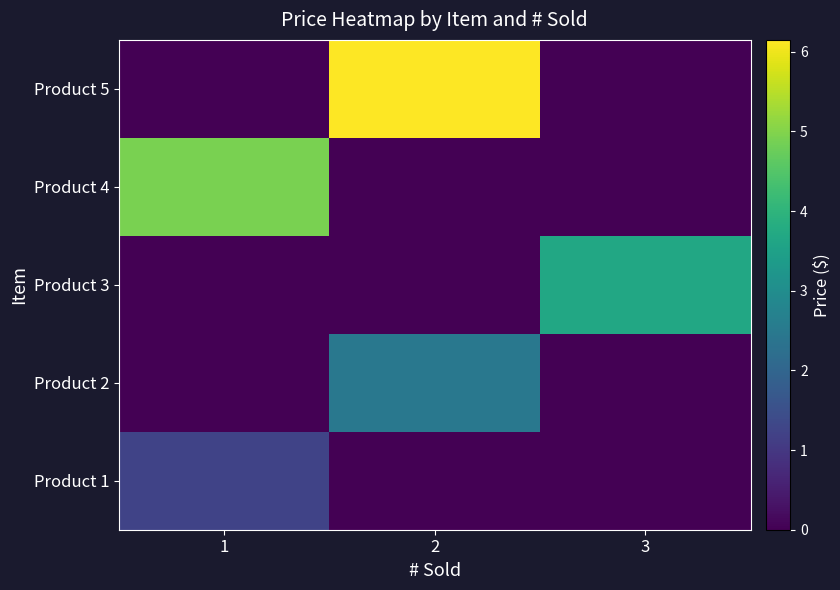

At which category is the sum across all series the highest?

2